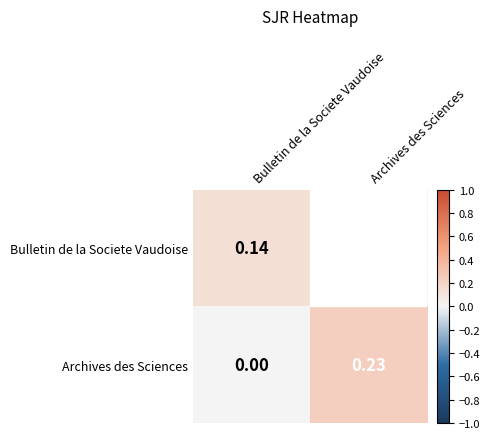

At which label is Archives des Sciences closest to 0?

Bulletin de la Societe Vaudoise